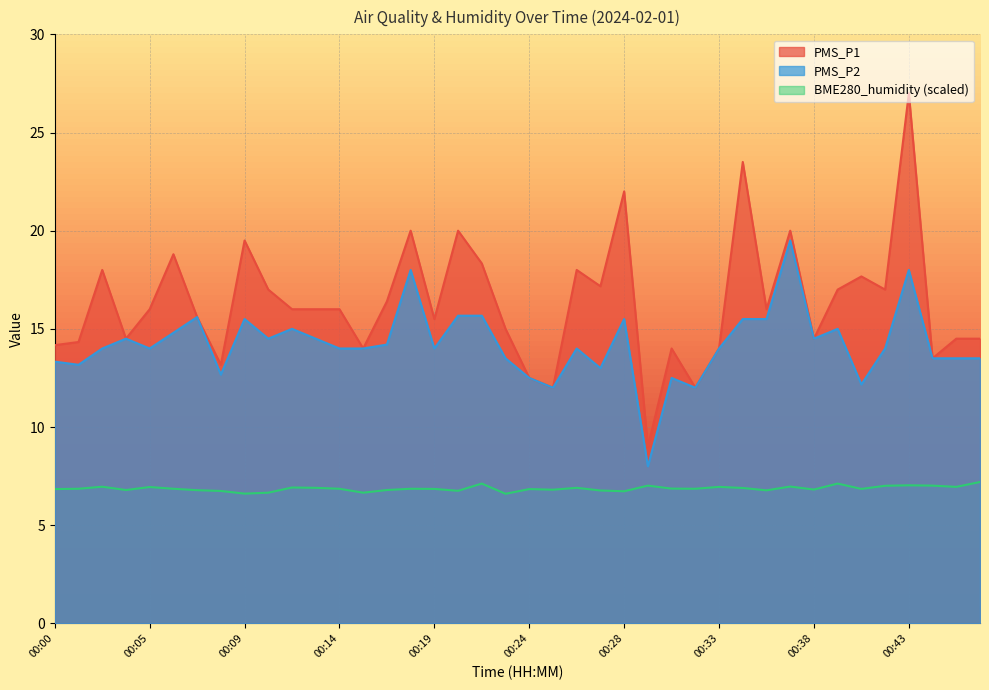

True or false: PMS_P2 has a value of 10.1 at 00:12.

False